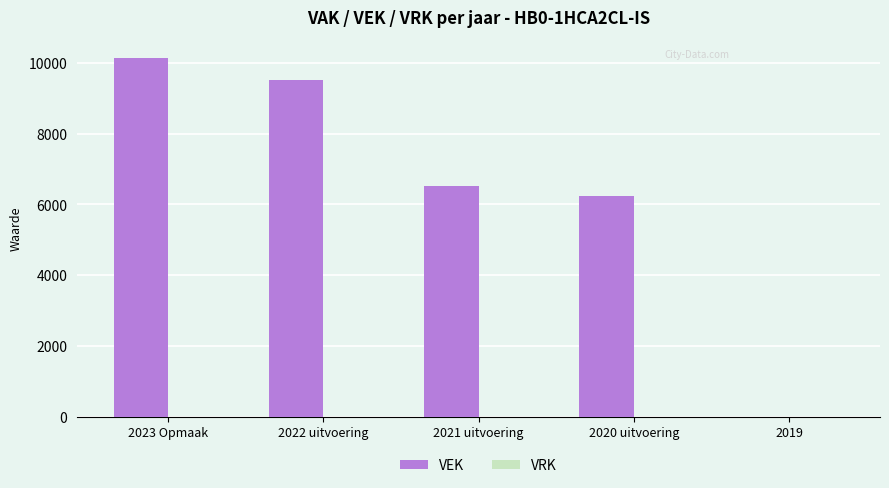

At which label is the value closest to 5066?

2020 uitvoering